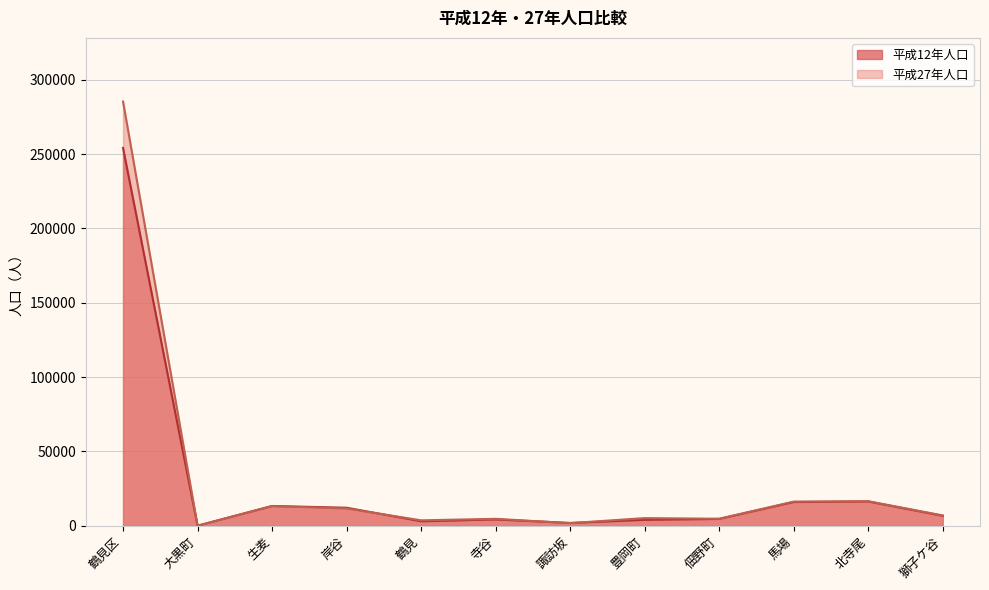

Rank the categories by 平成27年人口 value from highest to lowest.

鶴見区, 北寺尾, 馬場, 生麦, 岸谷, 獅子ケ谷, 豊岡町, 佃野町, 寺谷, 鶴見, 諏訪坂, 大黒町